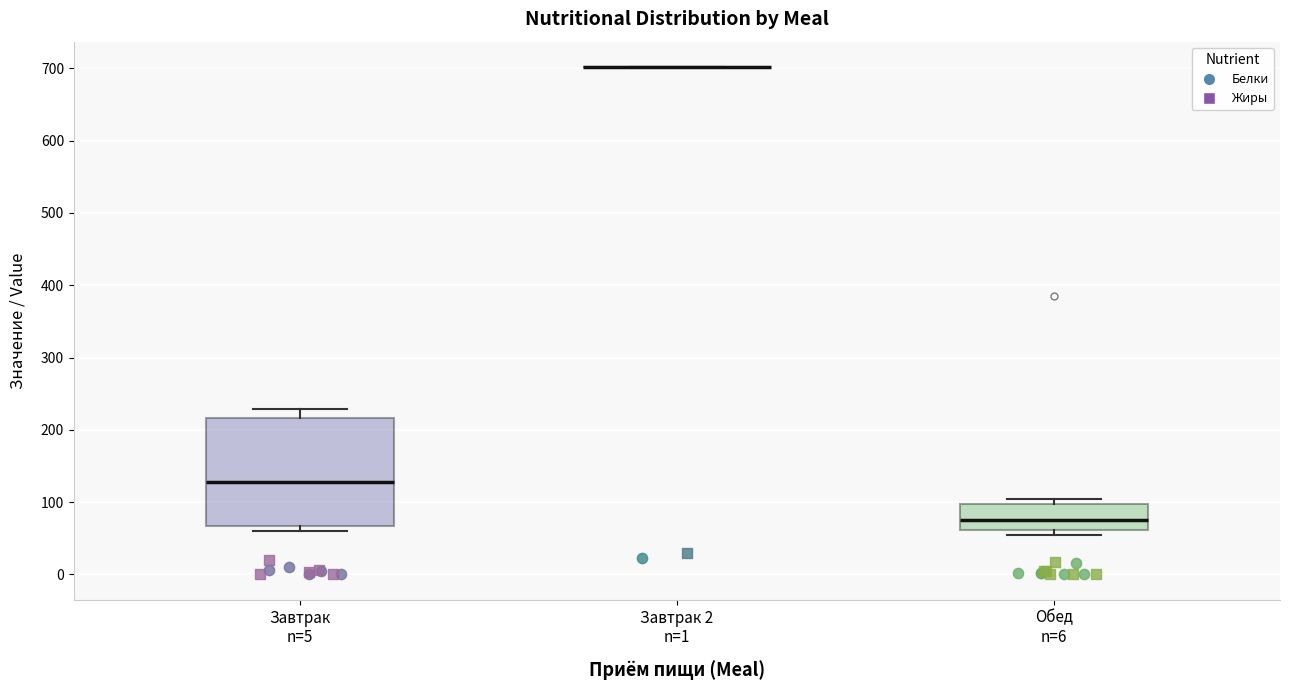

Comparing the boxes themselves (not the whiskers), which one is the tallest?

Завтрак n=5